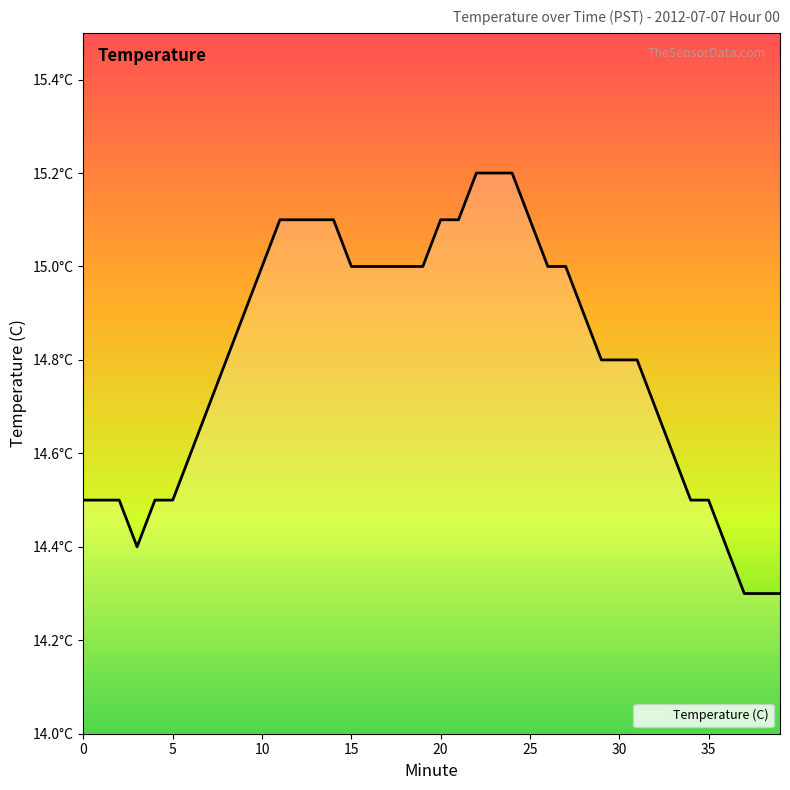

Does the chart have visible grid lines?

No